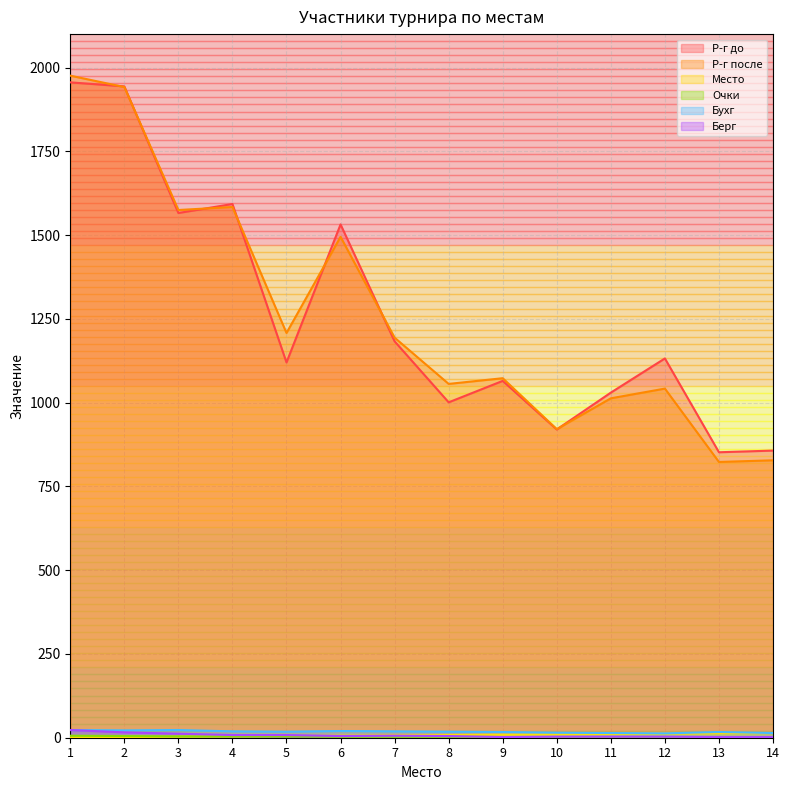

What is the difference between the maximum and minimum values in the Бухг series?

10